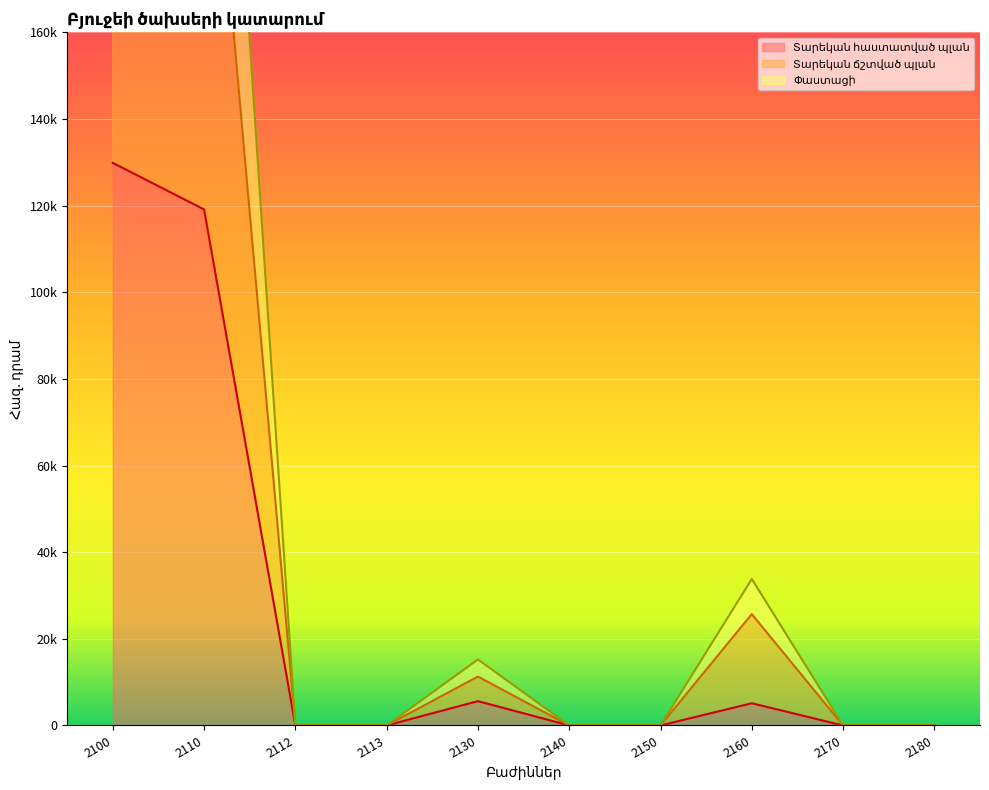

At which label does Փաստացի reach its peak?

2100